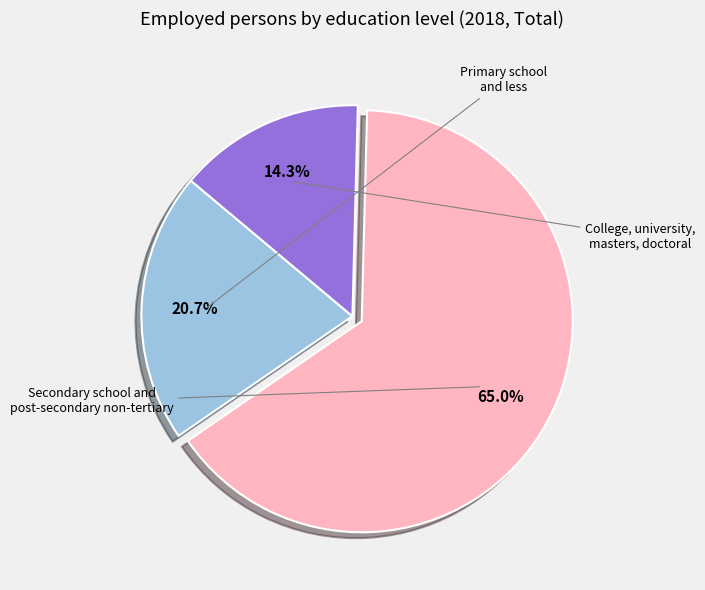

How many segments does this pie chart have?

3